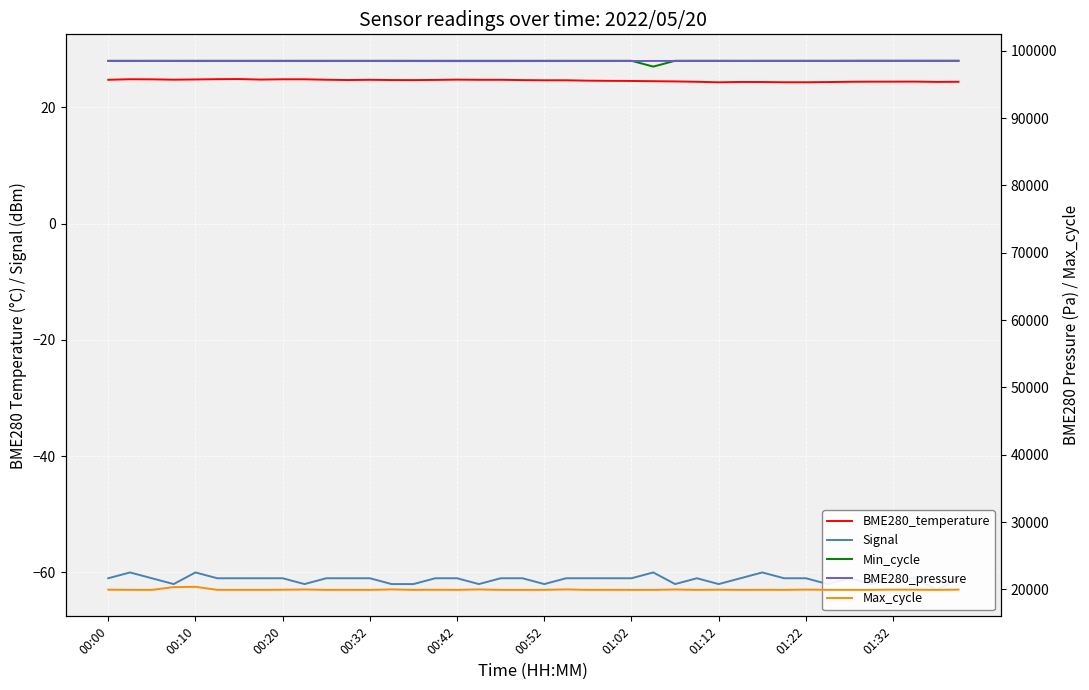

What is the sum of the BME280_pressure values at 01:02 and 01:12?

196933.1